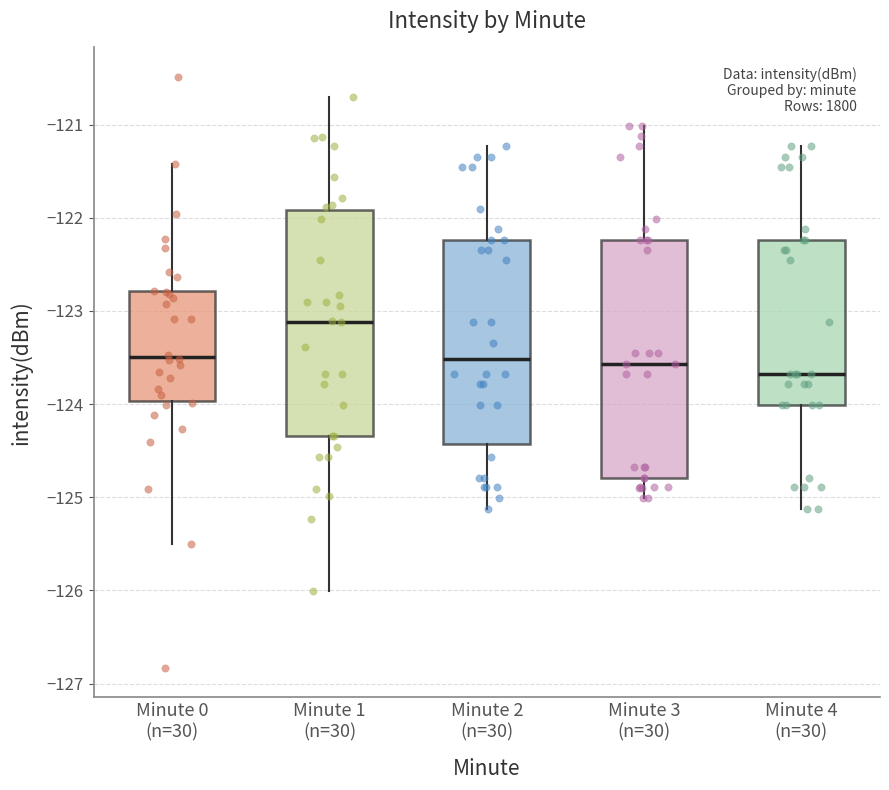

Which box has the lowest median line?

Minute 4 (n=30)